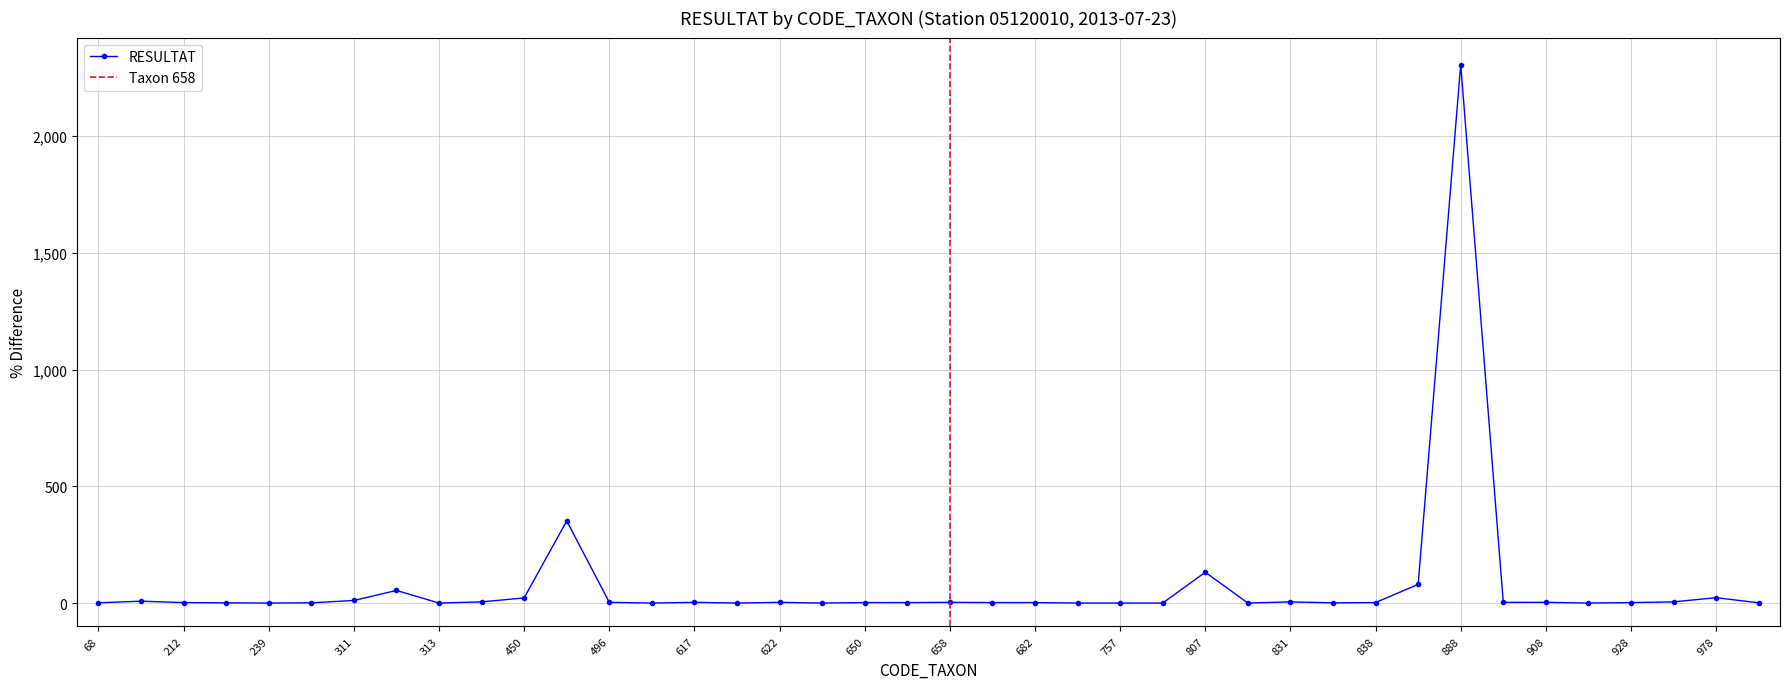

List the labels in order of value, largest first.

888, 457, 807, 880, 312, 978, 450, 311, 200, 390, 831, 933, 496, 617, 622, 658, 906, 908, 212, 650, 657, 679, 682, 838, 928, 68, 221, 241, 837, 1028, 239, 313, 502, 619, 623, 753, 757, 801, 822, 919